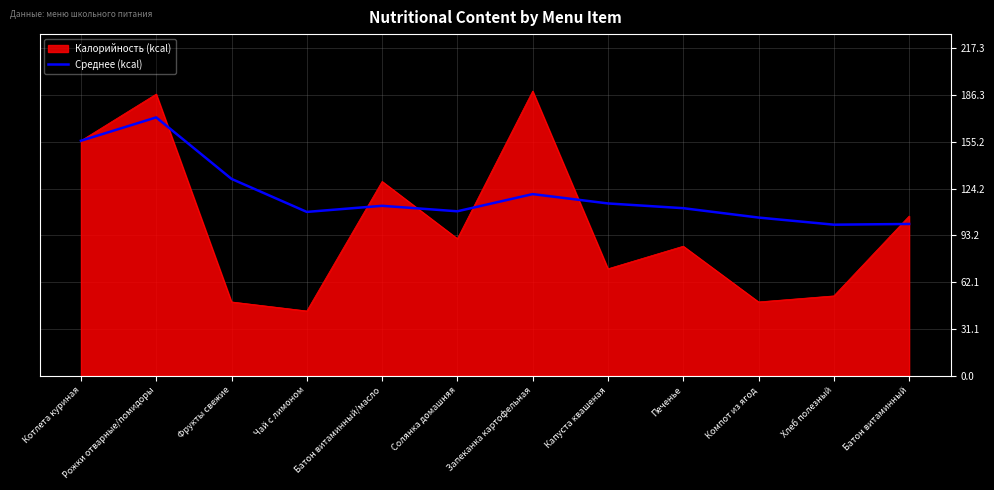

The Калорийность (kcal) series shows 59.4 at Батон витаминный/масло. True or false?

False